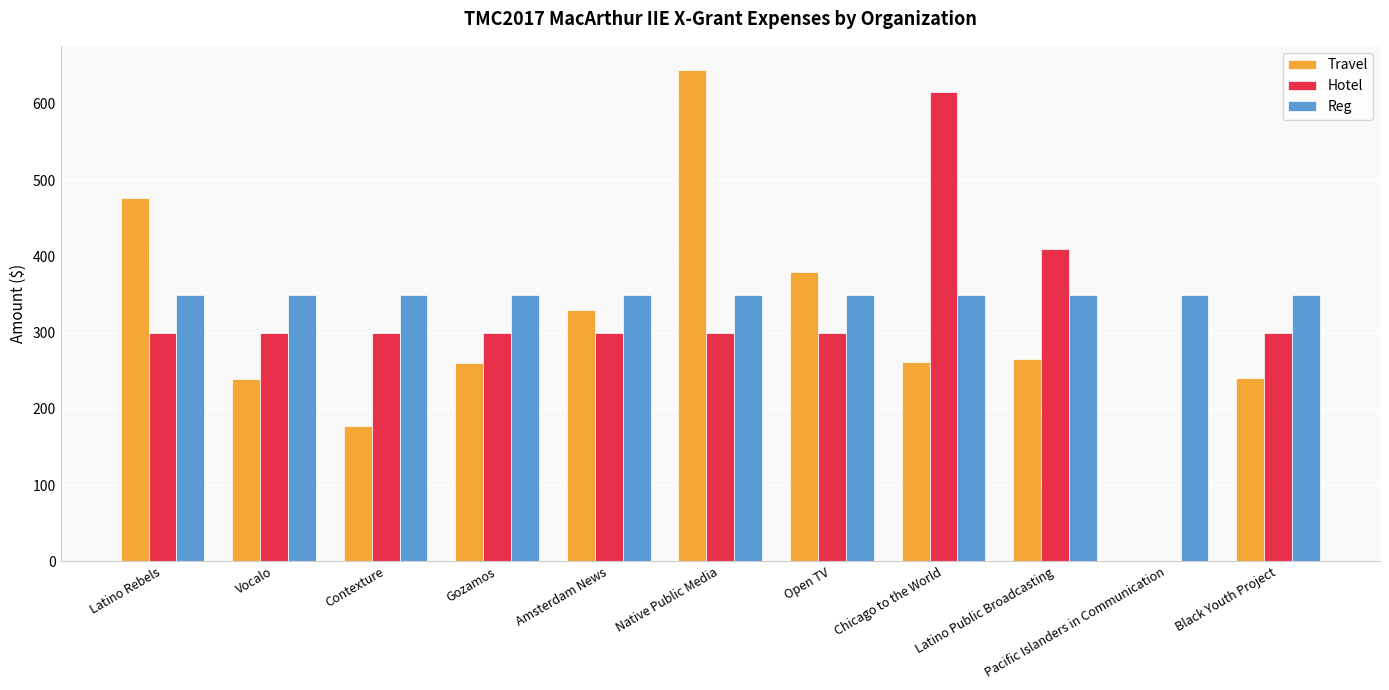

Is the value of Hotel at Open TV greater than the value of Travel at Open TV?

No